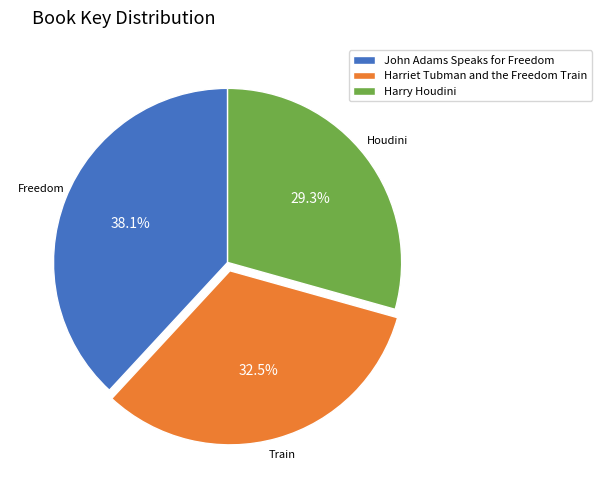

Does John Adams Speaks for Freedom represent more than half of the total?

No